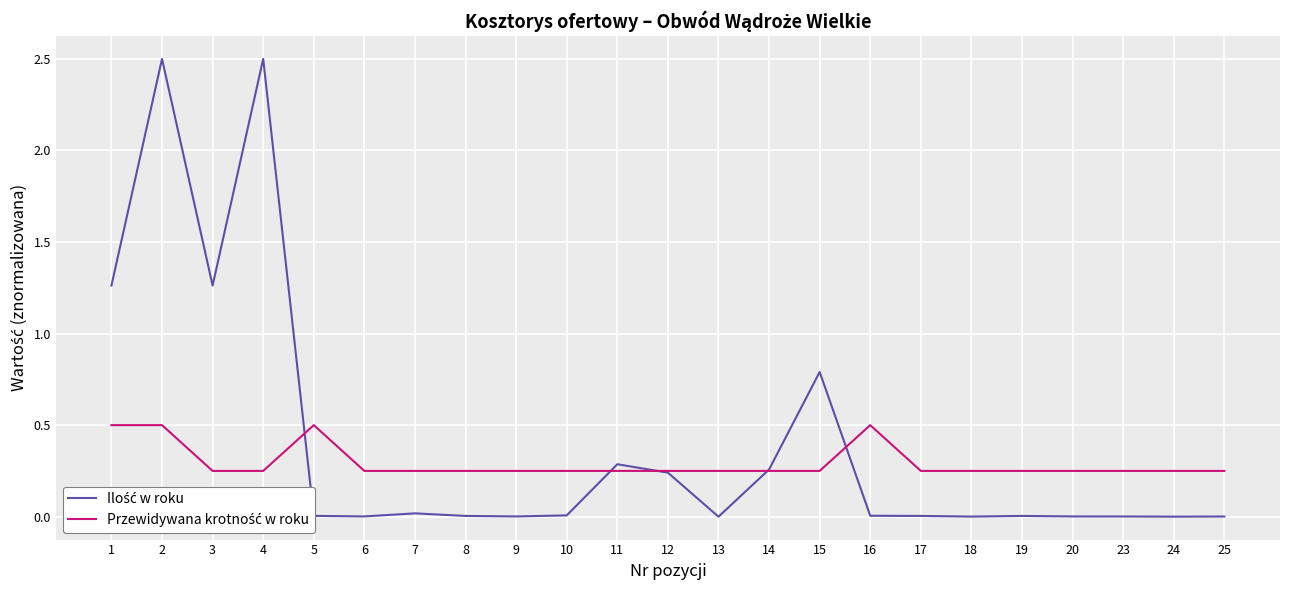

What is the maximum value shown in the chart?

2.5